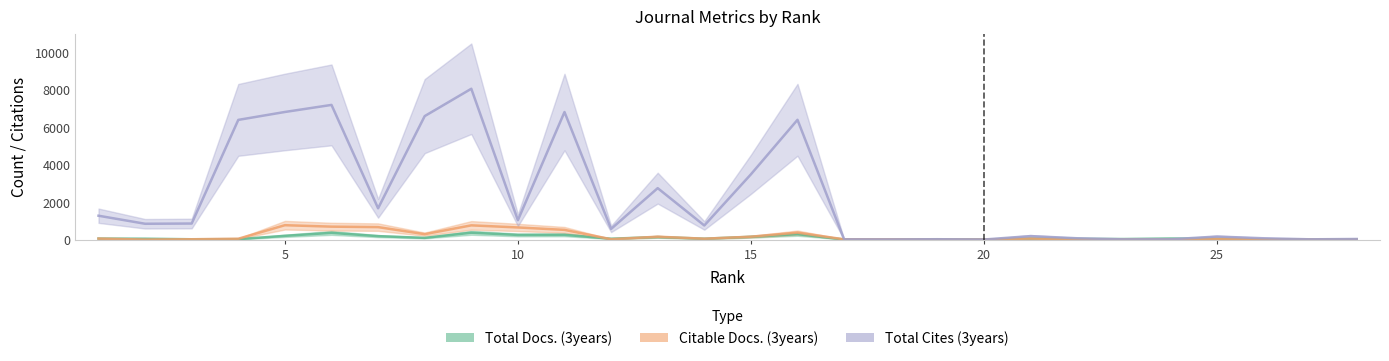

Which series ends up on top after the final intersection of Total Docs. (3years) and Total Cites (3years)?

Total Cites (3years)